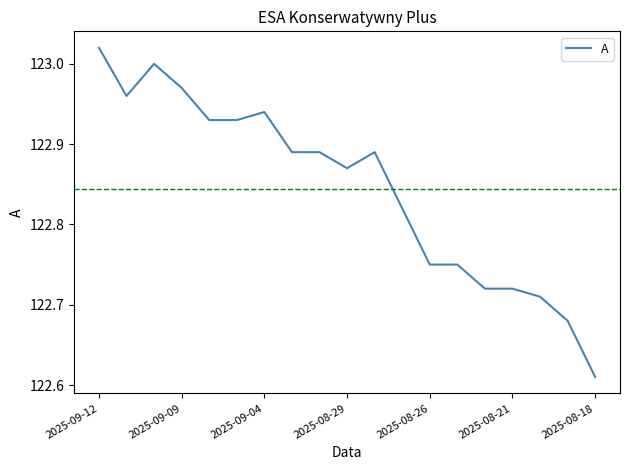

What is the difference between the maximum and minimum values?

0.4